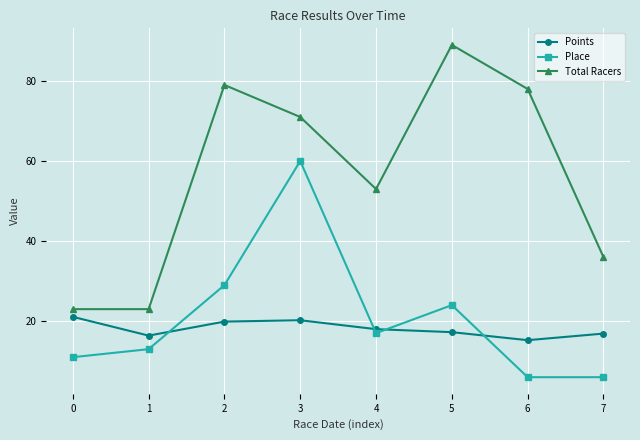

The Place series shows 11.0 at 0. True or false?

True